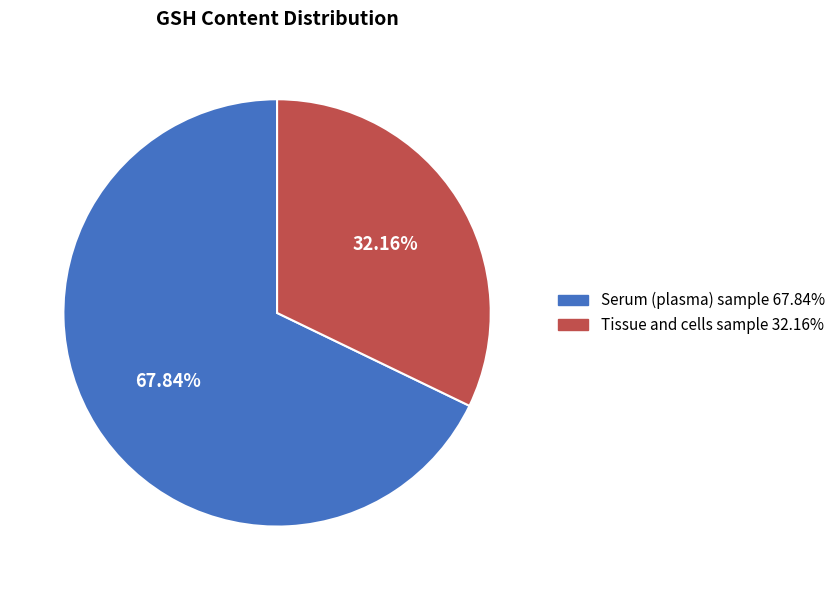

Rank the categories by value from lowest to highest.

Tissue and cells sample, Serum (plasma) sample